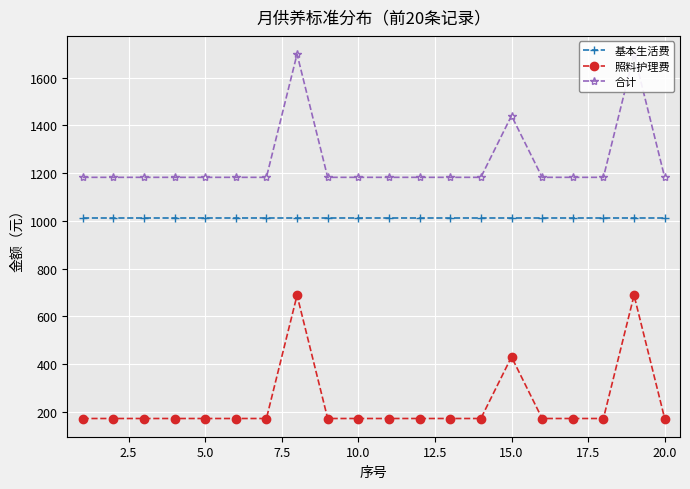

Which series has the widest spread of values?

照料护理费